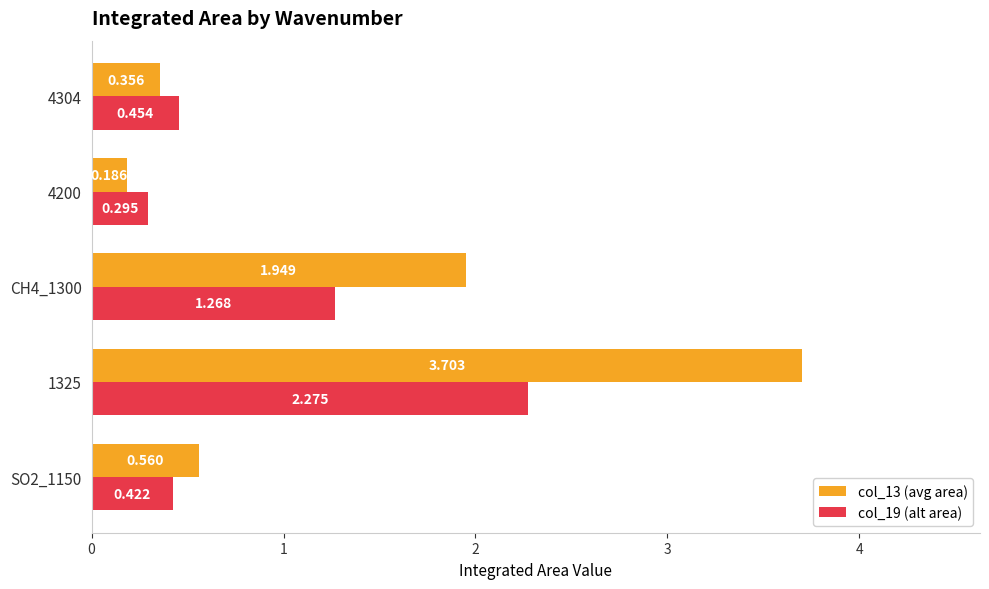

What is the difference between the maximum and minimum values in the col_13 (avg area) series?

3.5